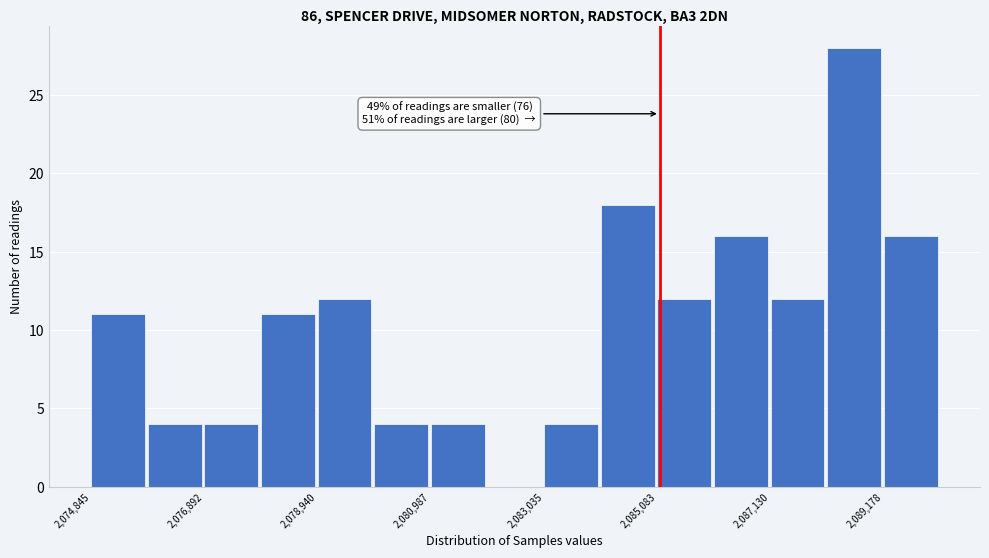

Around what value on the x-axis is the tallest bar? Give the approximate position of its centre, as read against the axis.

2088500